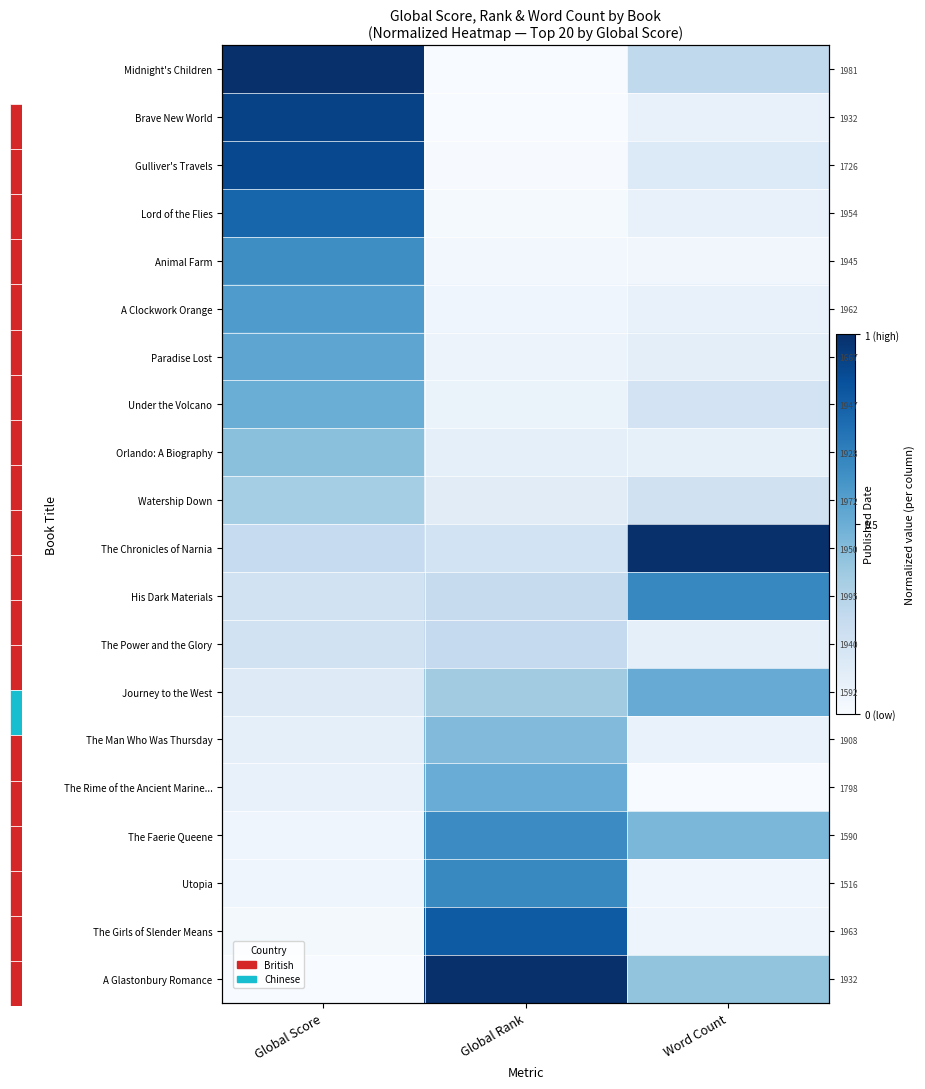

At which category is the sum across all series the highest?

Global Score